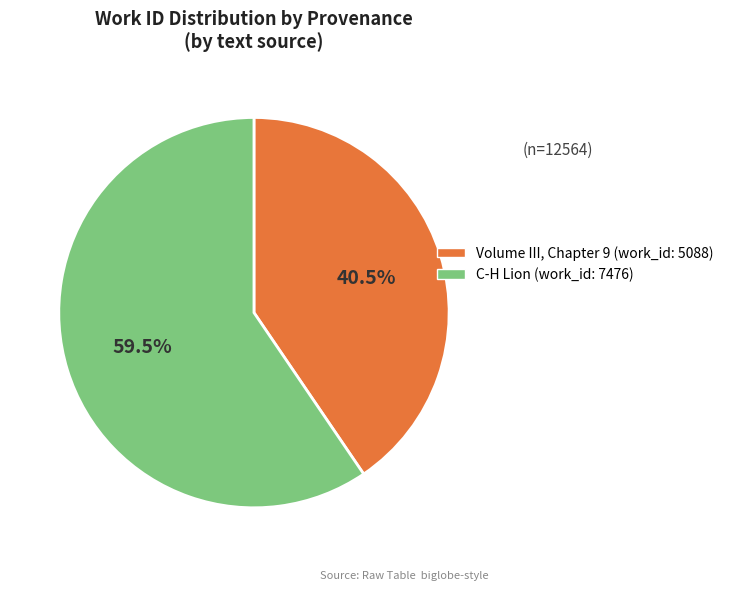

To the nearest percent, what is the average slice percentage?

50%